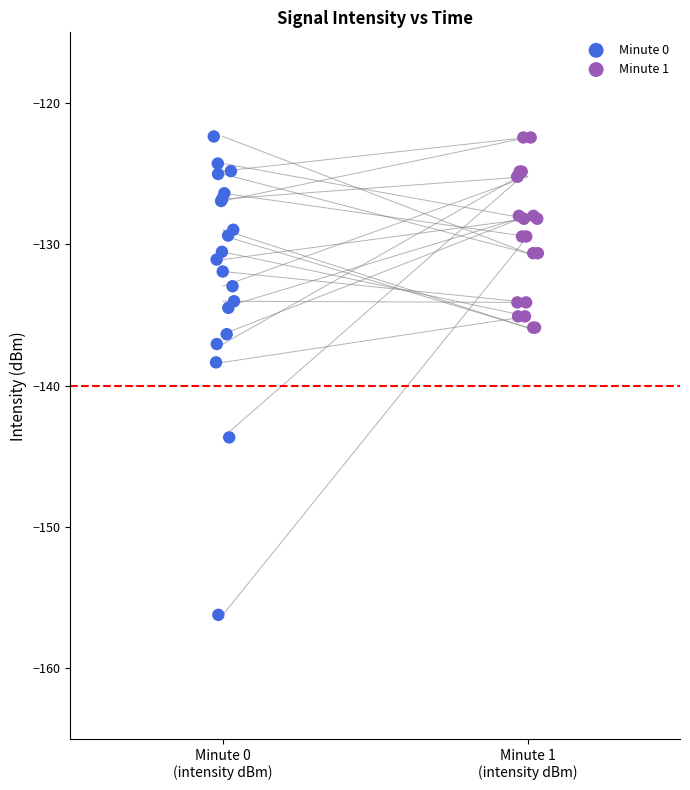

Which series contains the lowest Y value?

Minute 0